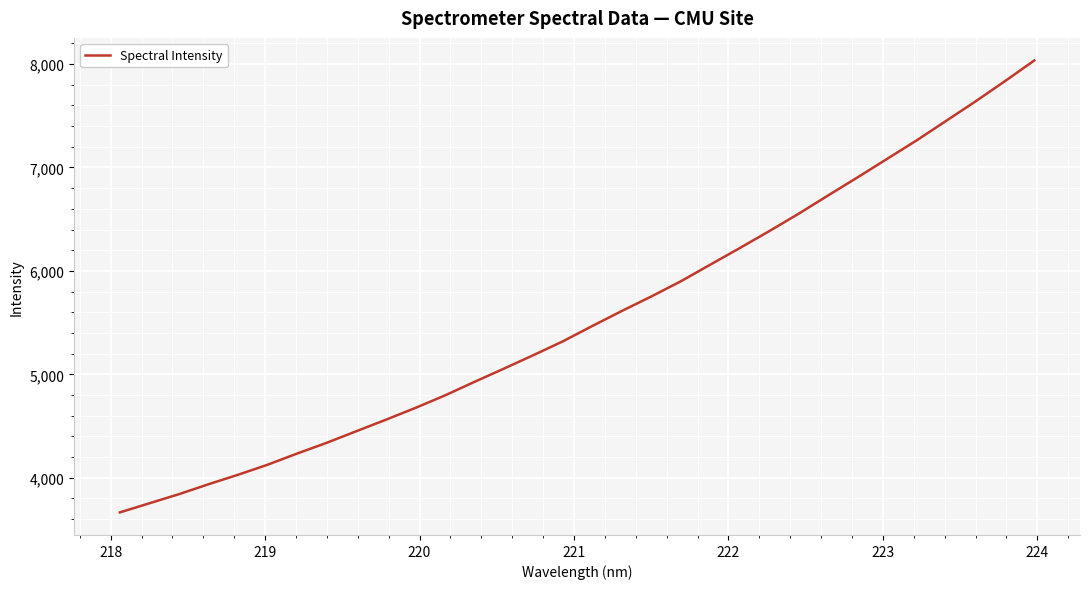

What is the maximum value shown in the chart?

8034.3